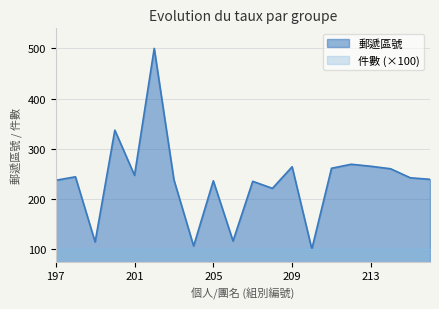

Where is the first local minimum?

199